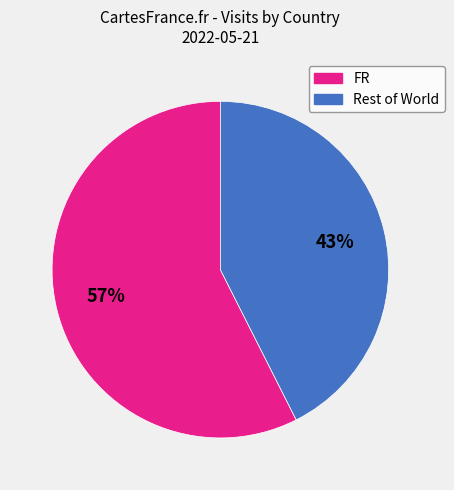

To the nearest percent, what is the average slice percentage?

50%